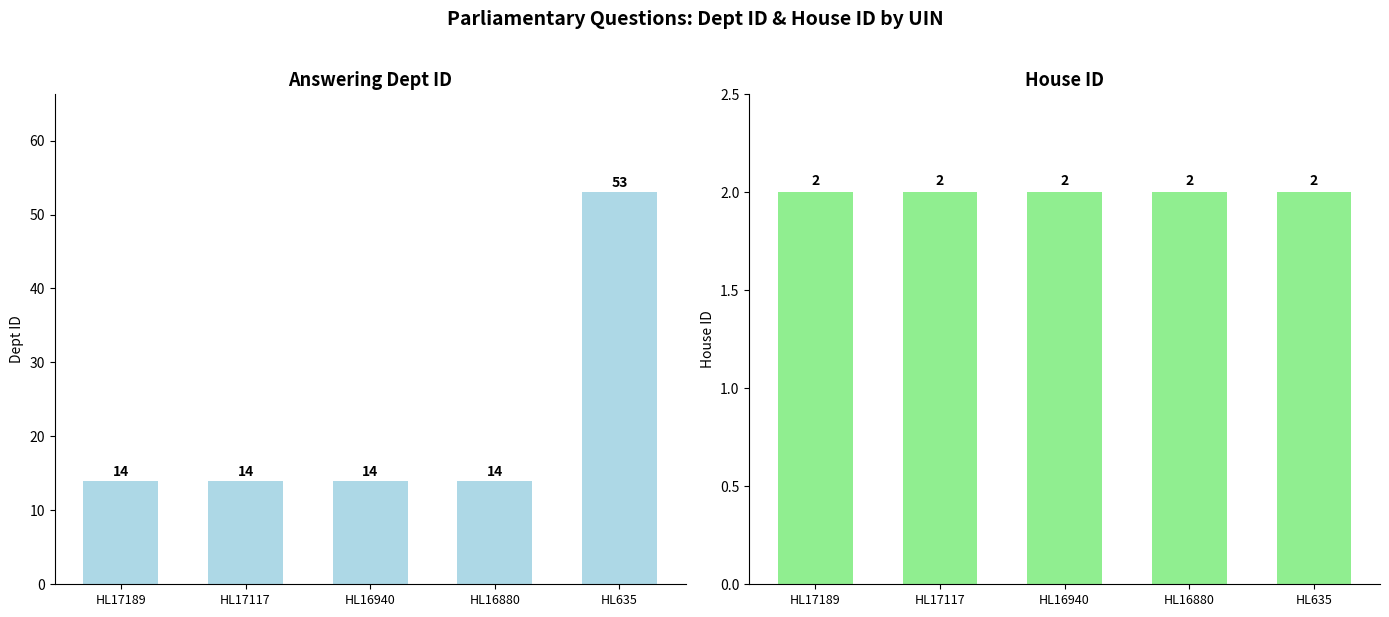

Does the chart contain any negative values?

No